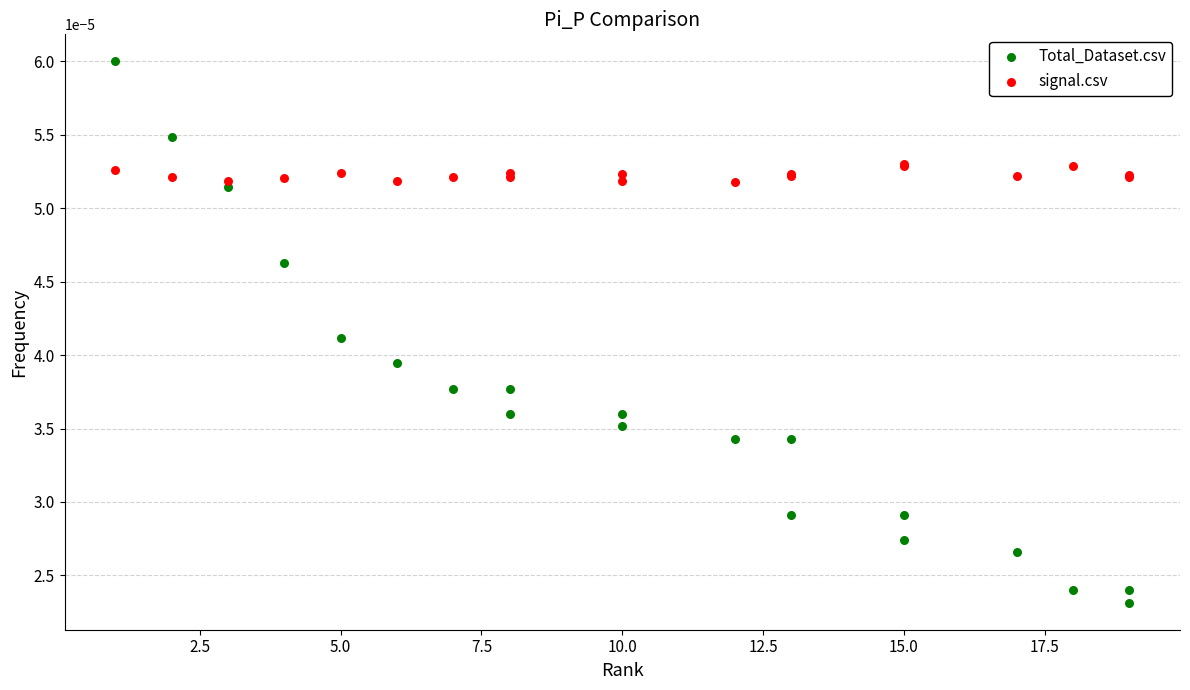

Which series has the largest Y range (max minus min)?

Total_Dataset.csv